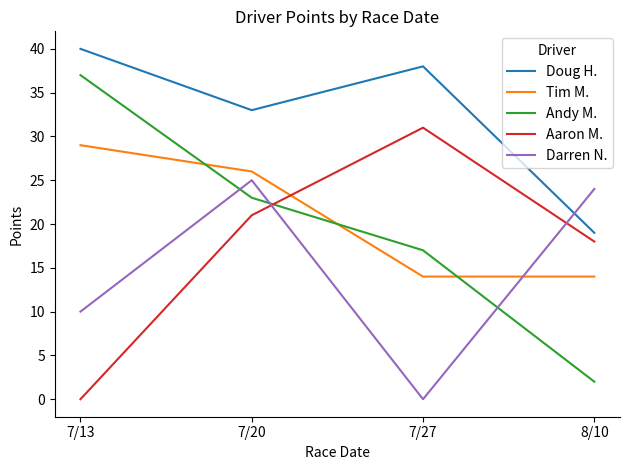

What is the difference between the maximum and minimum values in the Aaron M. series?

31